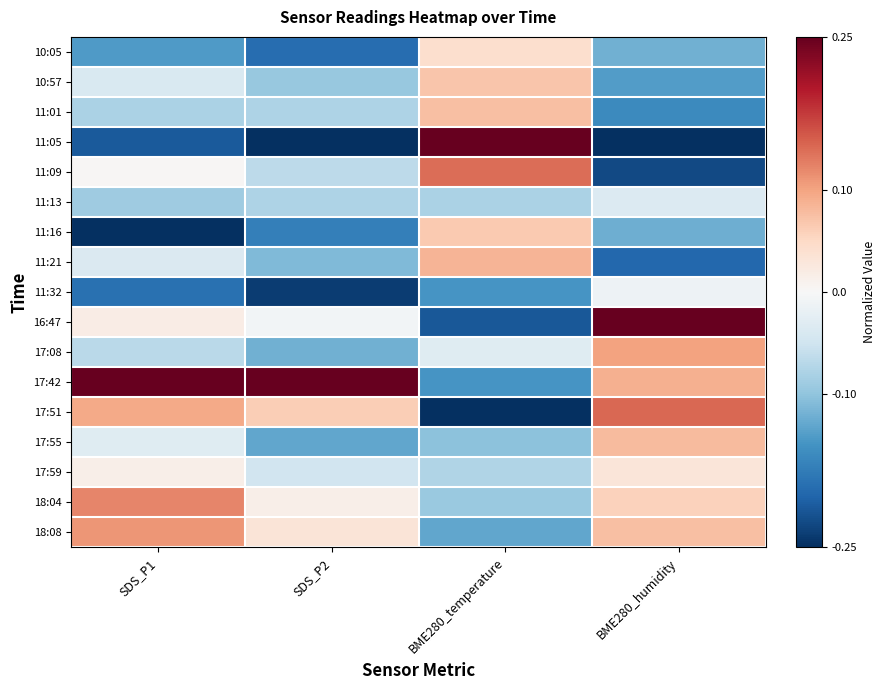

Reading left to right, extract all data points from this chart.

10:05: SDS_P1=-0.1	SDS_P2=-0.2	BME280_temperature=0.0	BME280_humidity=-0.1
10:57: SDS_P1=-0.0	SDS_P2=-0.1	BME280_temperature=0.1	BME280_humidity=-0.1
11:01: SDS_P1=-0.1	SDS_P2=-0.1	BME280_temperature=0.1	BME280_humidity=-0.2
11:05: SDS_P1=-0.2	SDS_P2=-0.2	BME280_temperature=0.2	BME280_humidity=-0.2
11:09: SDS_P1=0.0	SDS_P2=-0.1	BME280_temperature=0.1	BME280_humidity=-0.2
11:13: SDS_P1=-0.1	SDS_P2=-0.1	BME280_temperature=-0.1	BME280_humidity=-0.0
11:16: SDS_P1=-0.3	SDS_P2=-0.2	BME280_temperature=0.1	BME280_humidity=-0.1
11:21: SDS_P1=-0.0	SDS_P2=-0.1	BME280_temperature=0.1	BME280_humidity=-0.2
11:32: SDS_P1=-0.2	SDS_P2=-0.2	BME280_temperature=-0.1	BME280_humidity=-0.0
16:47: SDS_P1=0.0	SDS_P2=-0.0	BME280_temperature=-0.2	BME280_humidity=0.2
17:08: SDS_P1=-0.1	SDS_P2=-0.1	BME280_temperature=-0.0	BME280_humidity=0.1
17:42: SDS_P1=0.2	SDS_P2=0.2	BME280_temperature=-0.1	BME280_humidity=0.1
17:51: SDS_P1=0.1	SDS_P2=0.1	BME280_temperature=-0.2	BME280_humidity=0.1
17:55: SDS_P1=-0.0	SDS_P2=-0.1	BME280_temperature=-0.1	BME280_humidity=0.1
17:59: SDS_P1=0.0	SDS_P2=-0.0	BME280_temperature=-0.1	BME280_humidity=0.0
18:04: SDS_P1=0.1	SDS_P2=0.0	BME280_temperature=-0.1	BME280_humidity=0.1
18:08: SDS_P1=0.1	SDS_P2=0.0	BME280_temperature=-0.1	BME280_humidity=0.1